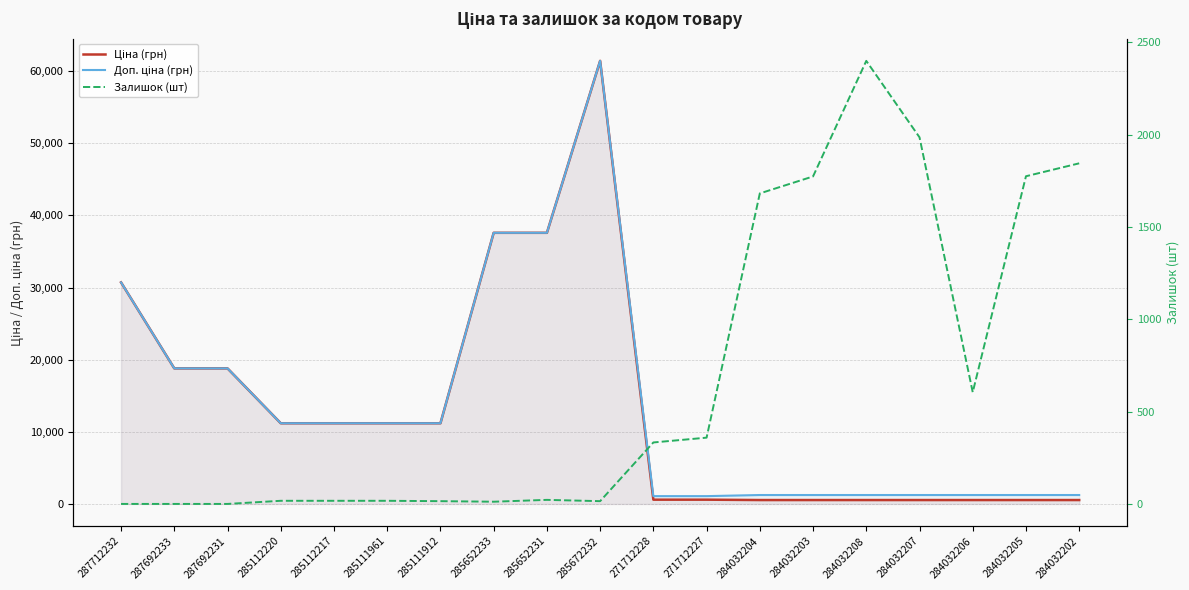

What is the label of the 4th point from the right?

284032207